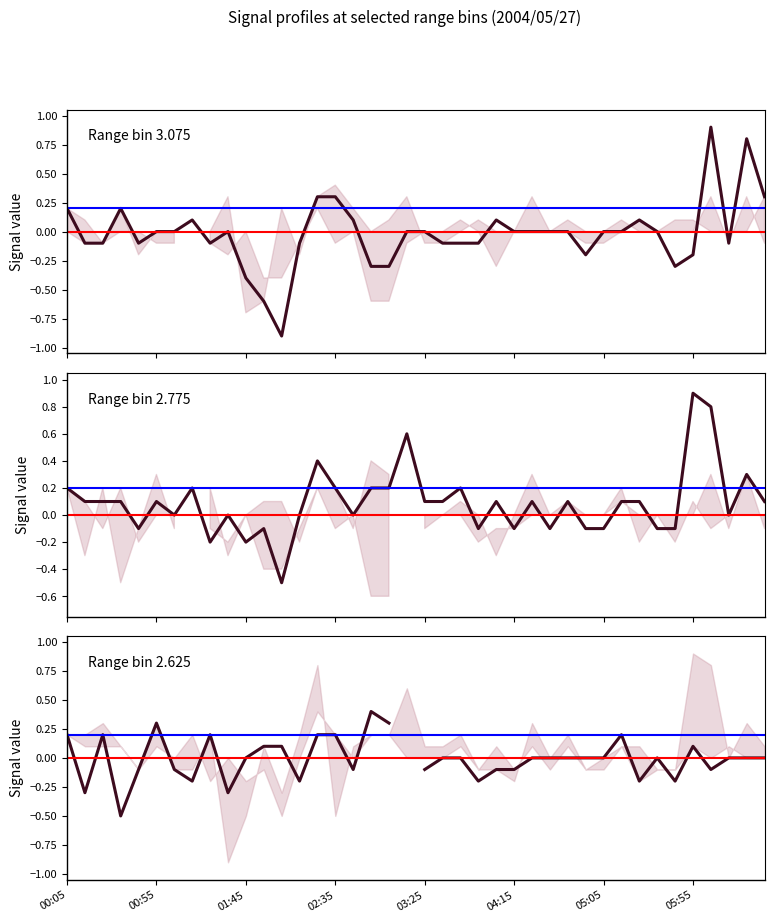

Between which two adjacent categories do Range bin 2.625 and Range bin 2.775 first intersect?

00:55 and 01:45